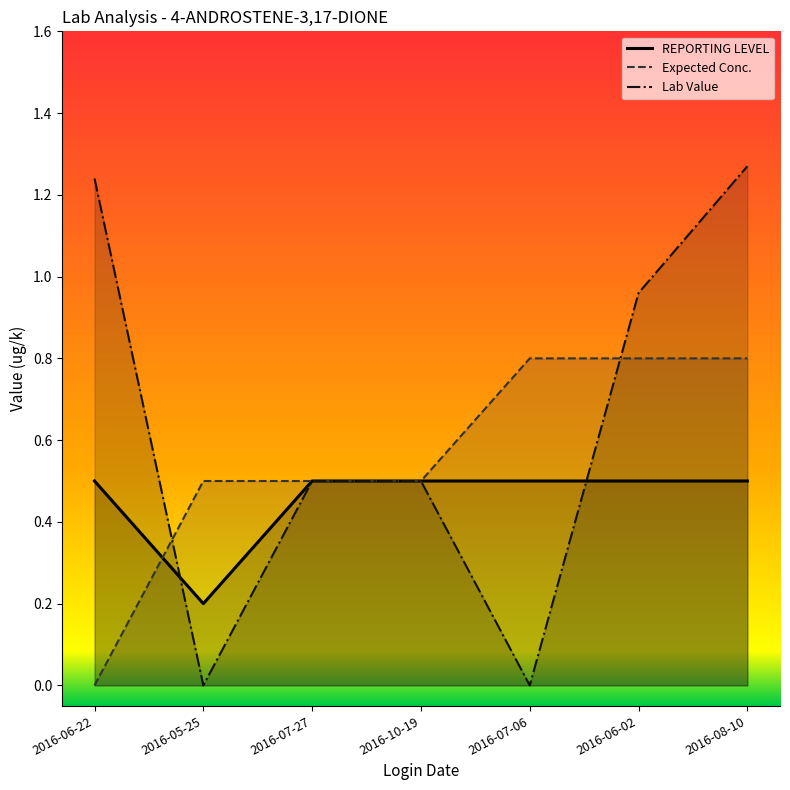

What are all the series names shown in the legend?

REPORTING LEVEL, Expected Conc., Lab Value